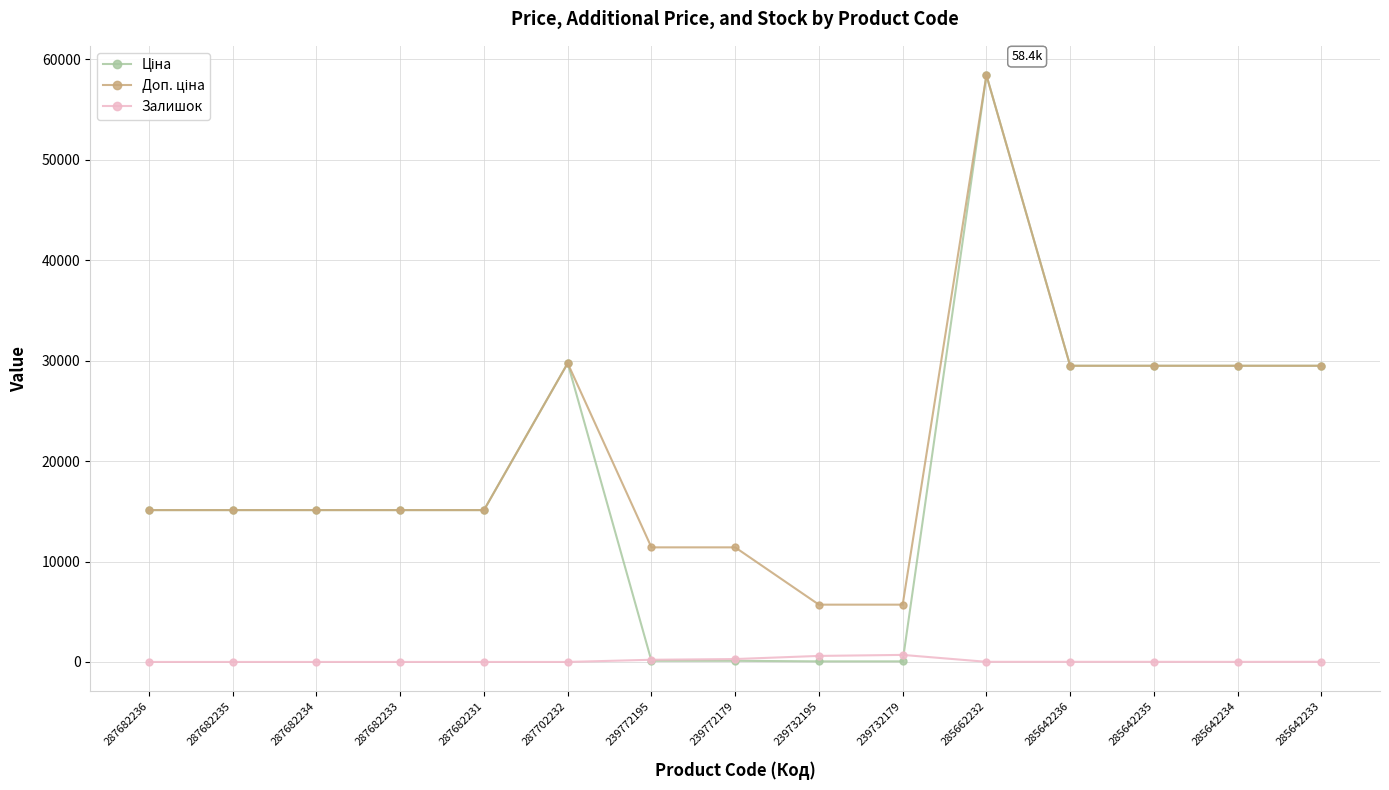

What is the label of the 11th point from the left?

285662232